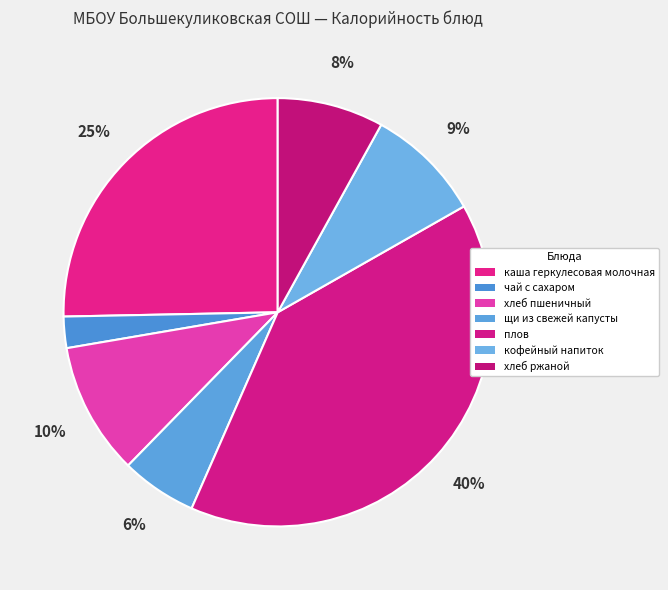

True or false: чай с сахаром accounts for 2% of the total.

True